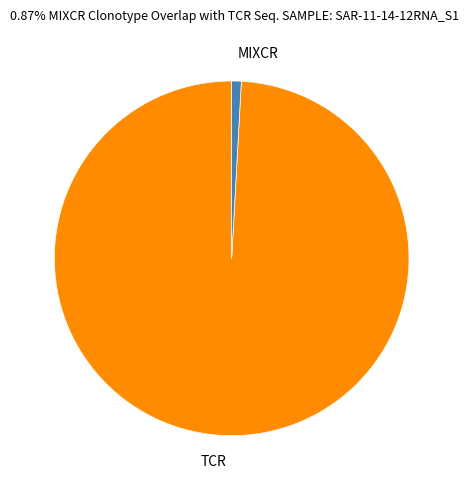

Which category has the smallest portion of the pie?

MIXCR